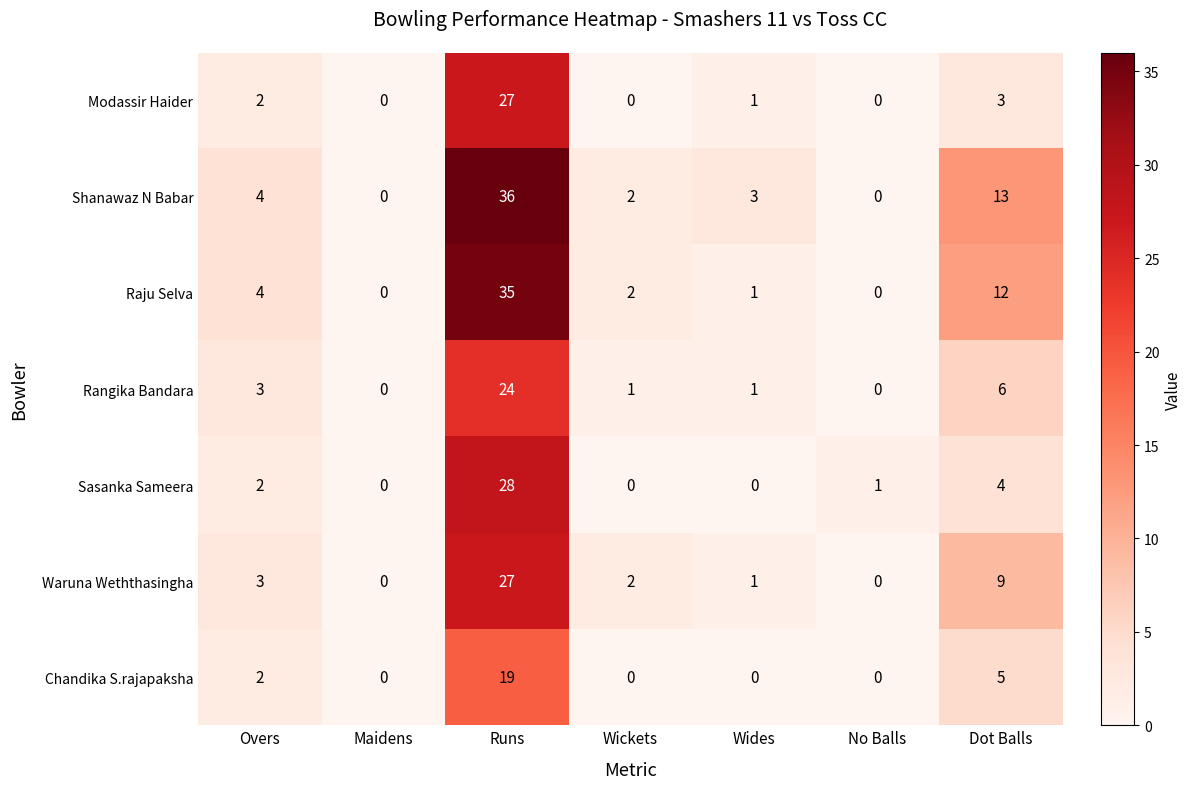

How many distinct data groups are displayed?

7